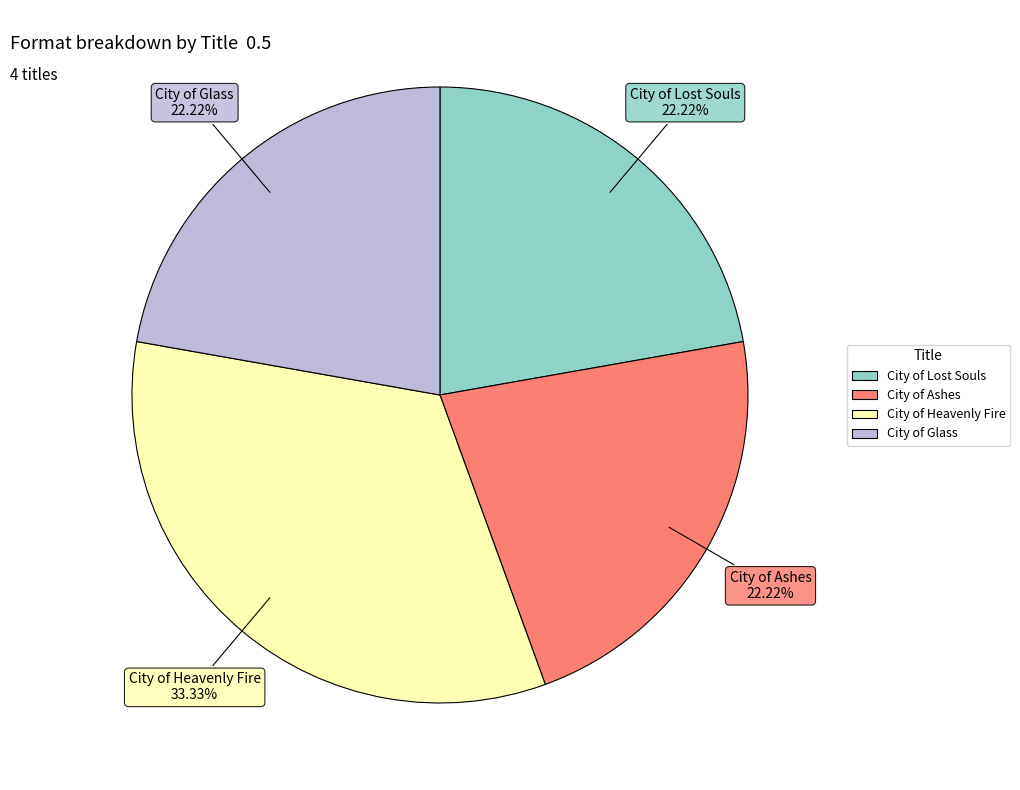

Which slice is the largest?

City of Heavenly Fire